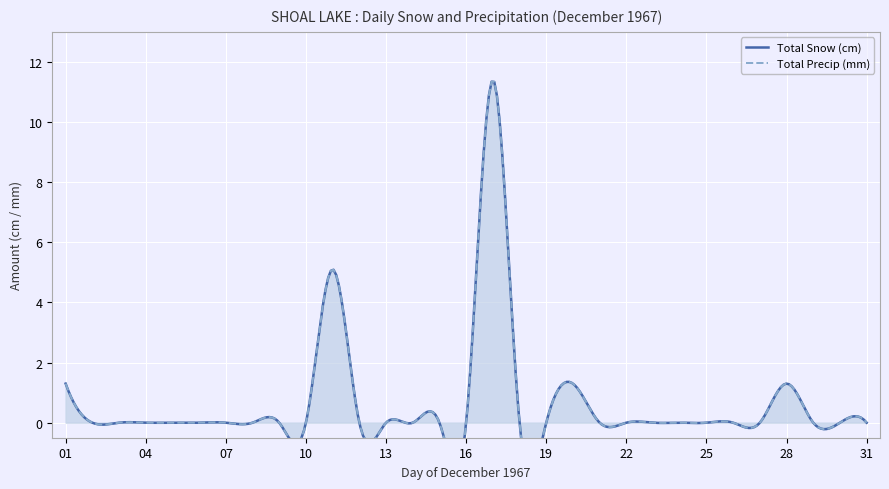

What is the difference between the second highest and second lowest values in the Total Precip (mm) series?

5.1